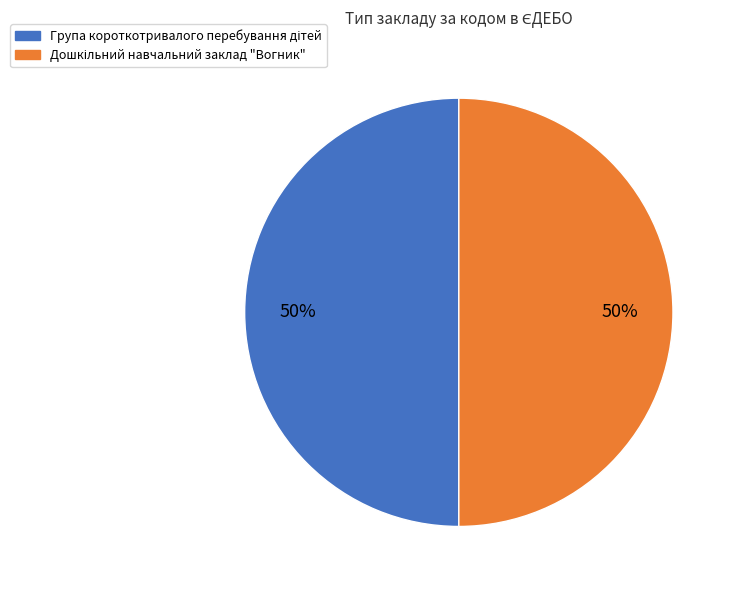

What percentage is the Дошкільний навчальний заклад "Вогник" slice, to the nearest percent?

50%